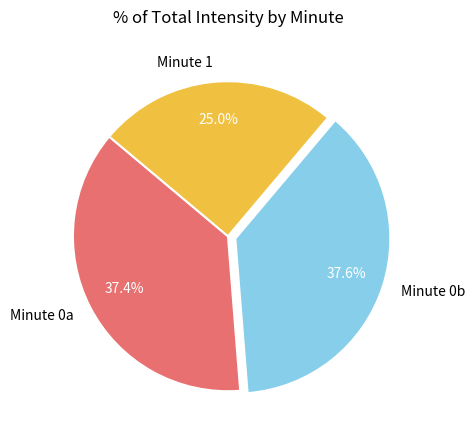

Which category has the smallest portion of the pie?

Minute 1